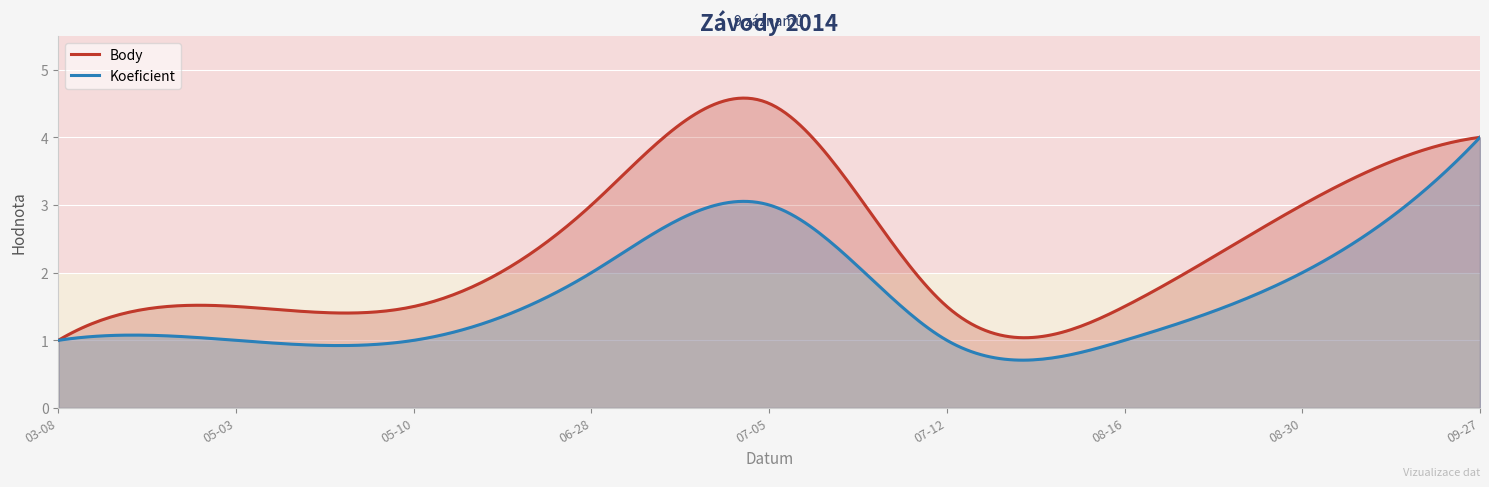

List the series in order of their overall mean, highest first.

Body, Koeficient